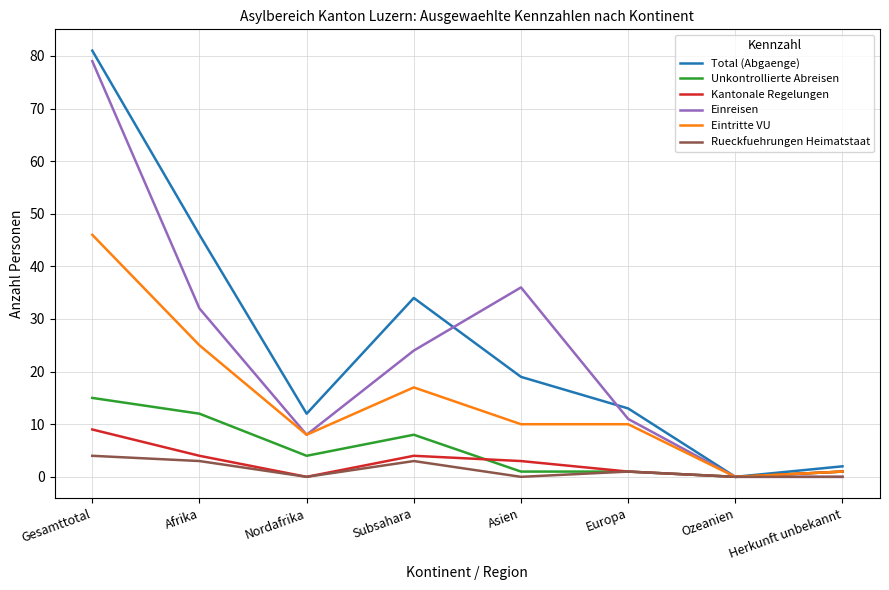

At which category does Unkontrollierte Abreisen reach its first local peak?

Subsahara